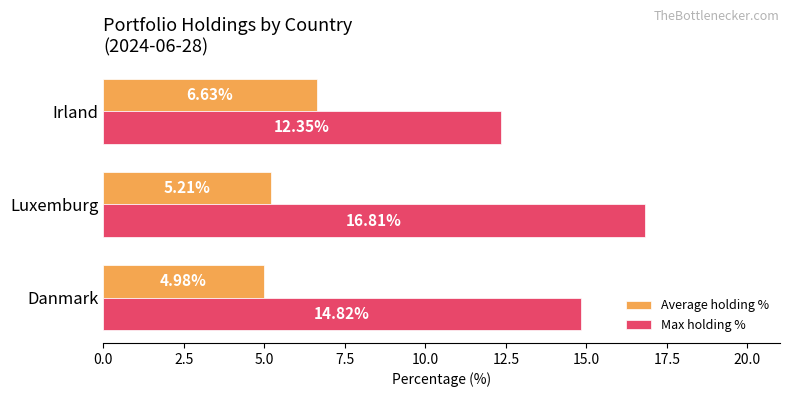

At which category is the sum across all series the highest?

Luxemburg